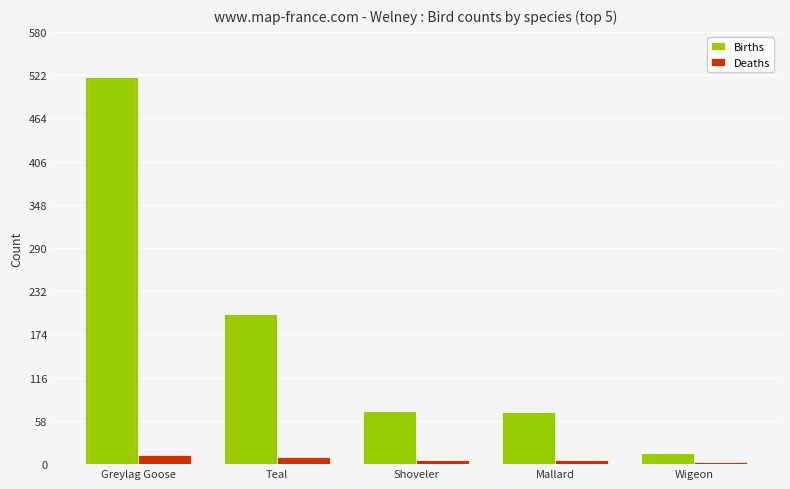

The value of Births at Shoveler is 49. True or false?

False